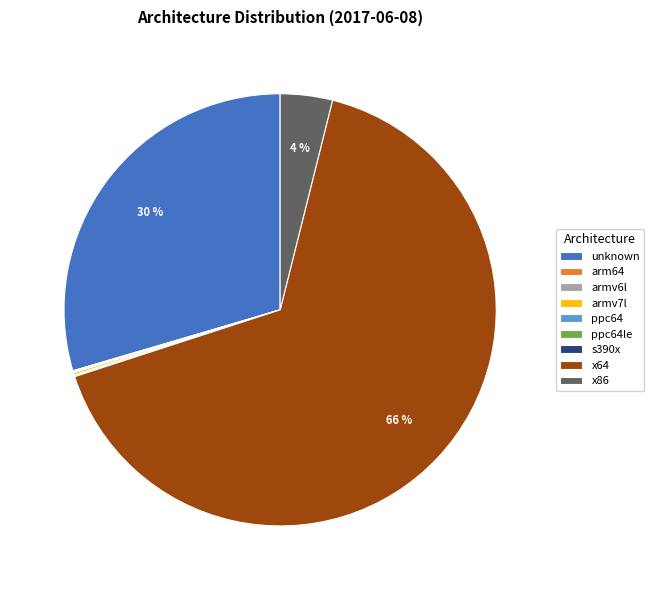

Is there any slice that represents more than half of the pie?

Yes